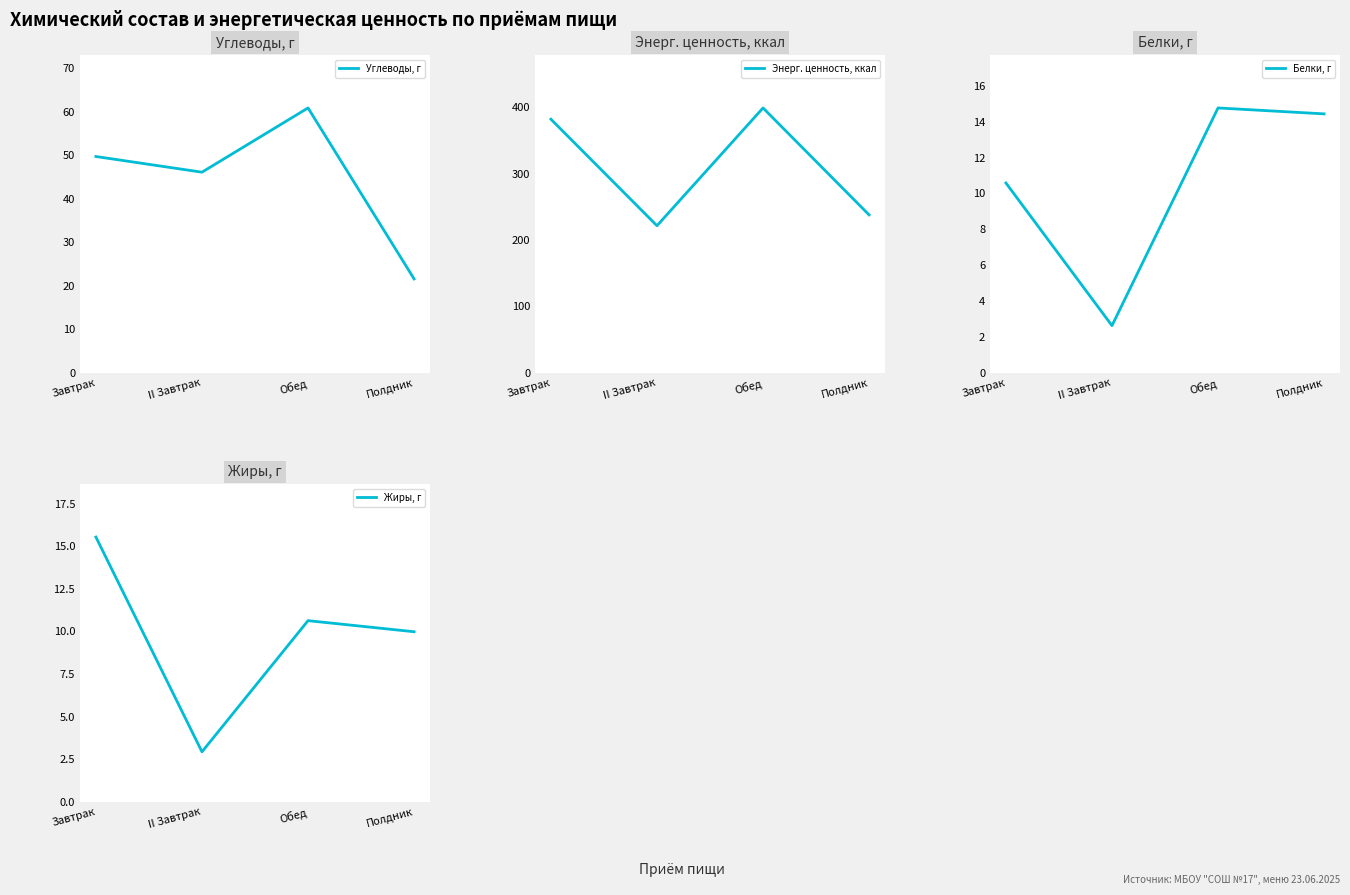

Read the Жиры, г value at Завтрак.

15.5